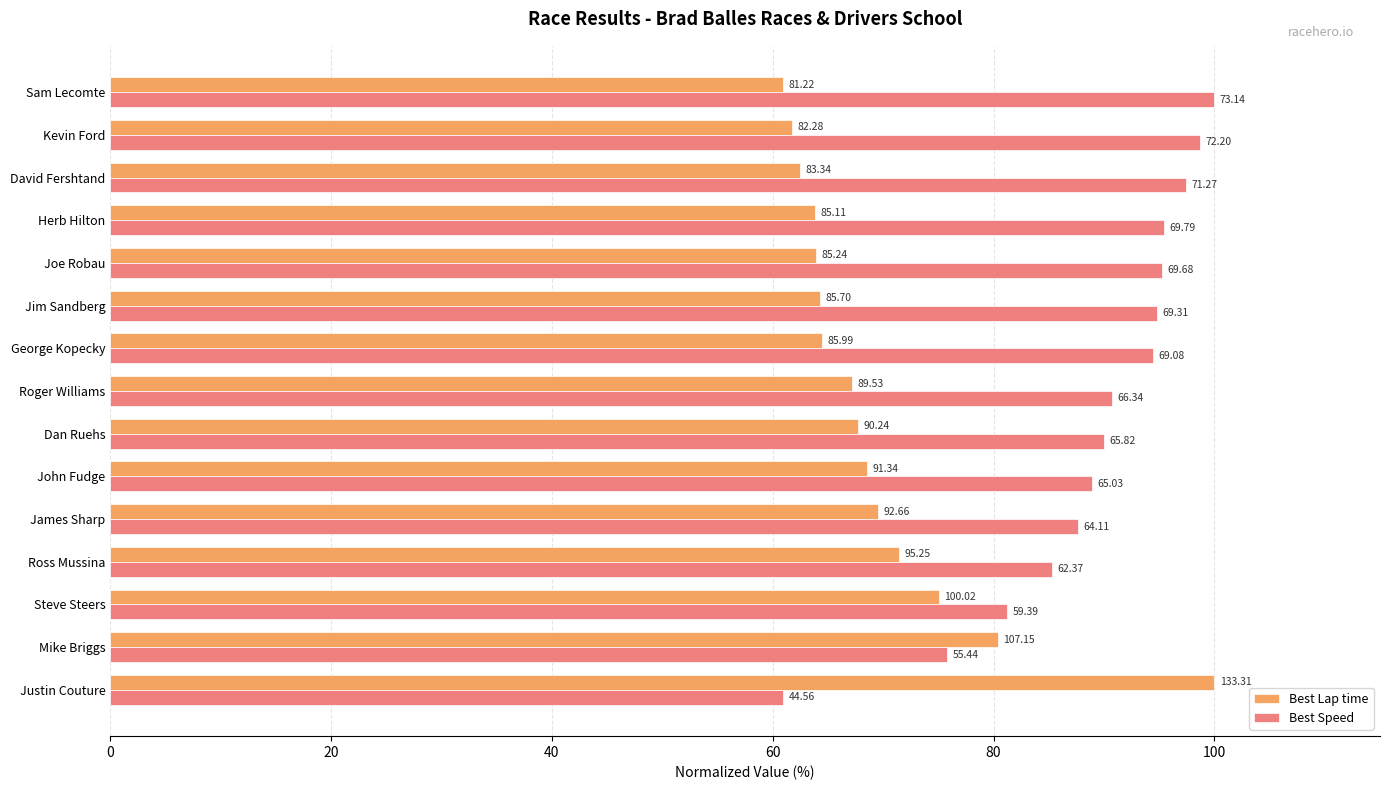

List the series in order of their peak value, highest first.

Best Lap time, Best Speed